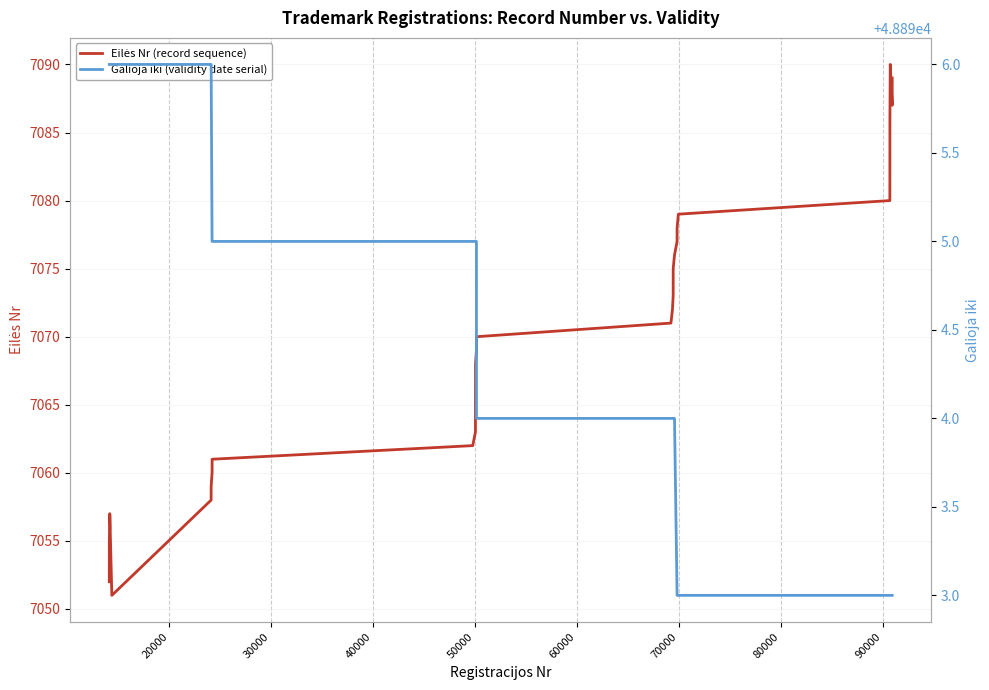

Reading left to right, transcribe all the data shown in this chart.

Eilės Nr (record sequence): 7052	7053	7054	7055	7056	7057	7051	7058	7059	7060	7061	7062	7063	7064	7065	7066	7067	7068	7069	7070	7071	7072	7073	7074	7075	7076	7077	7078	7079	7080	7081	7082	7083	7084	7085	7086	7090	7087	7088	7089
Galioja iki (validity date serial): 48896	48896	48896	48896	48896	48896	48896	48896	48896	48895	48895	48895	48895	48895	48895	48895	48895	48895	48895	48894	48894	48894	48894	48894	48894	48894	48893	48893	48893	48893	48893	48893	48893	48893	48893	48893	48893	48893	48893	48893